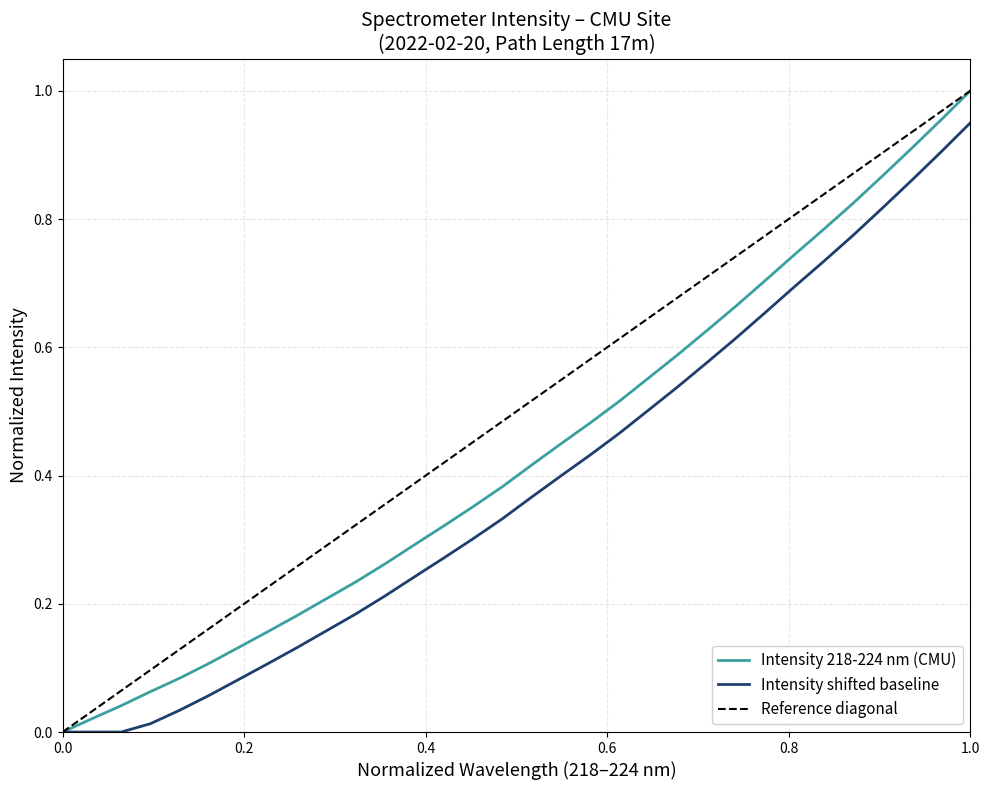

How many values in Intensity are above zero?

29